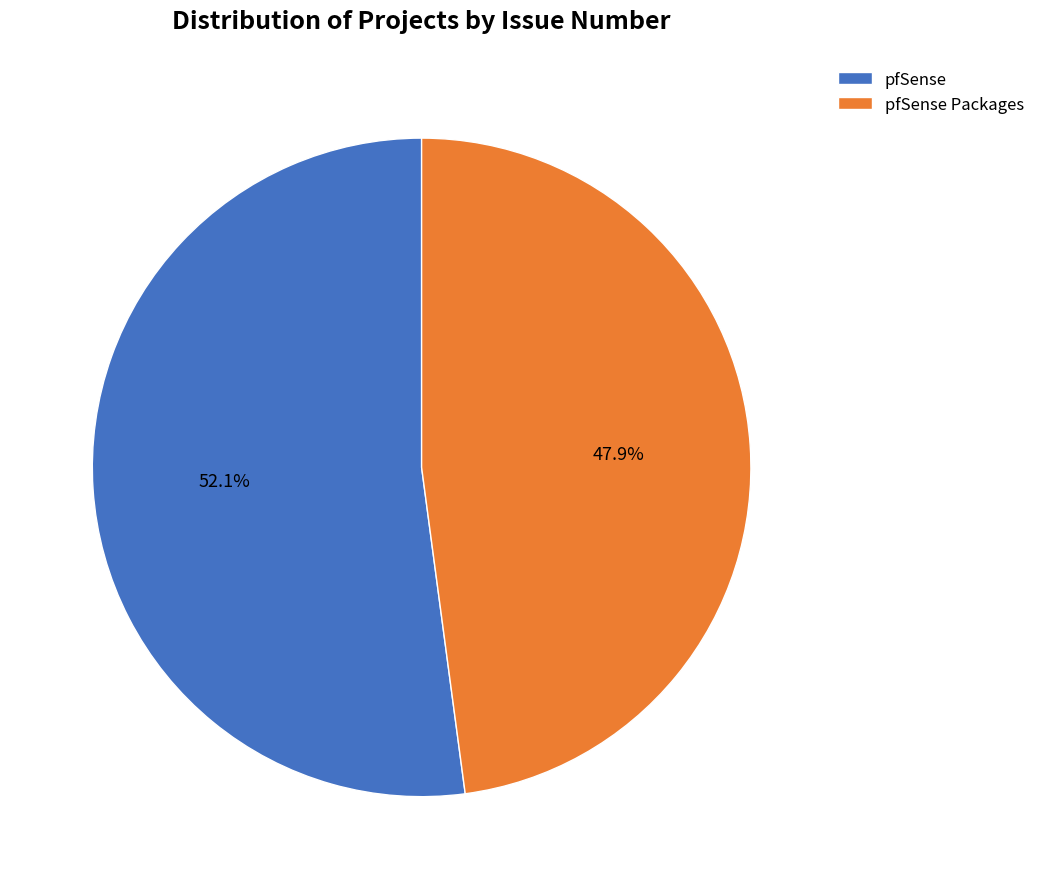

Count the number of slices in the pie.

2